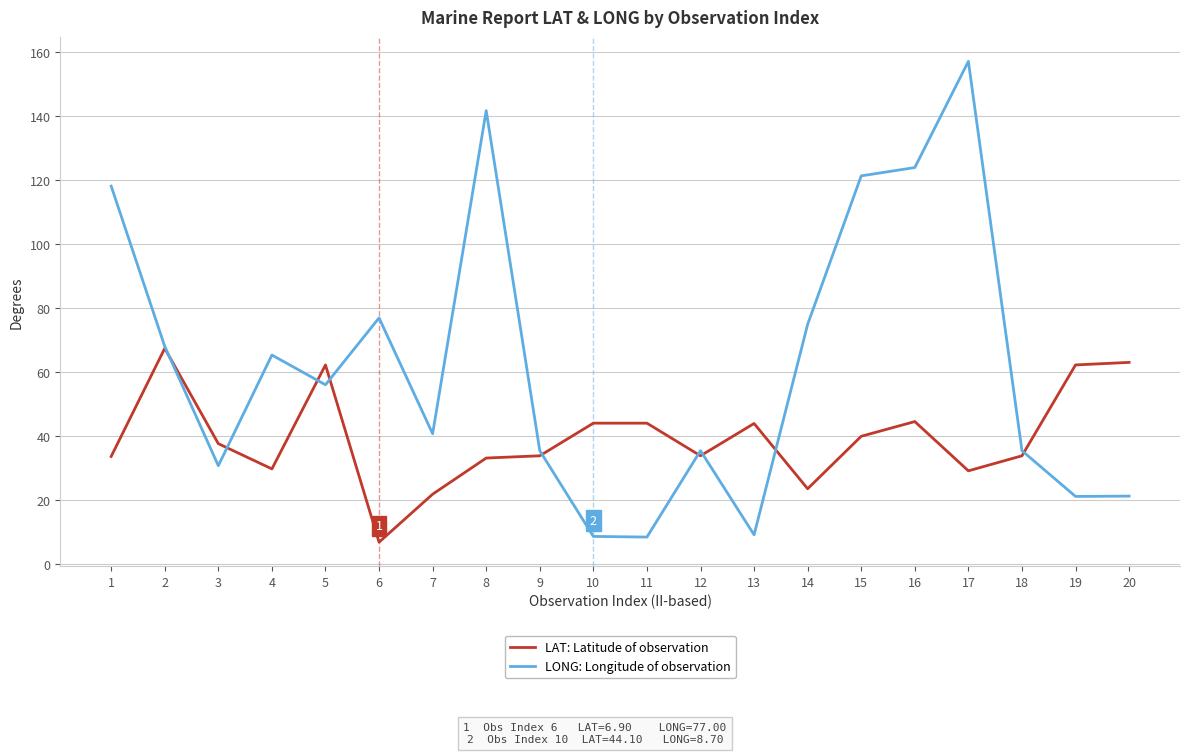

What is the difference between the highest and lowest values at 1?

84.5